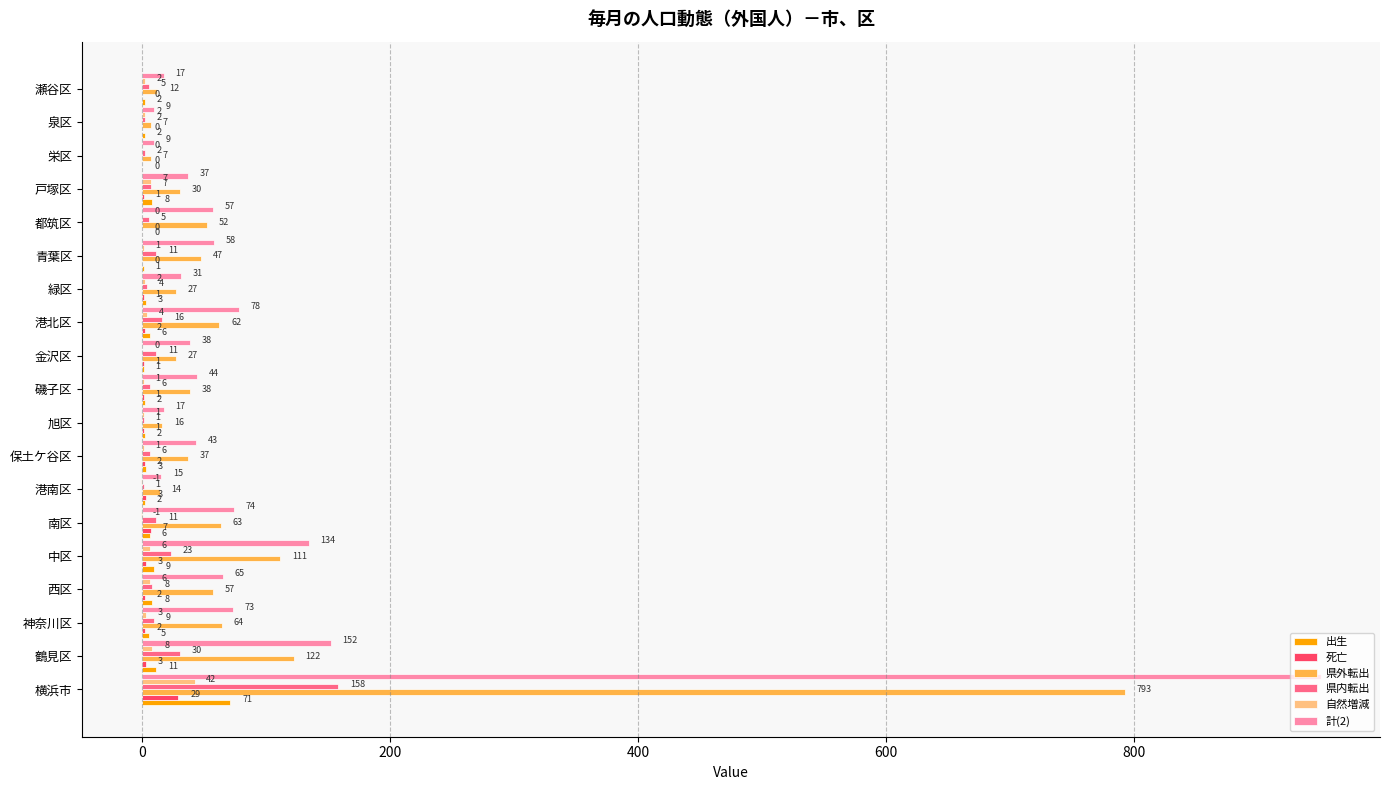

The value of 出生 at 港南区 is 2. True or false?

True